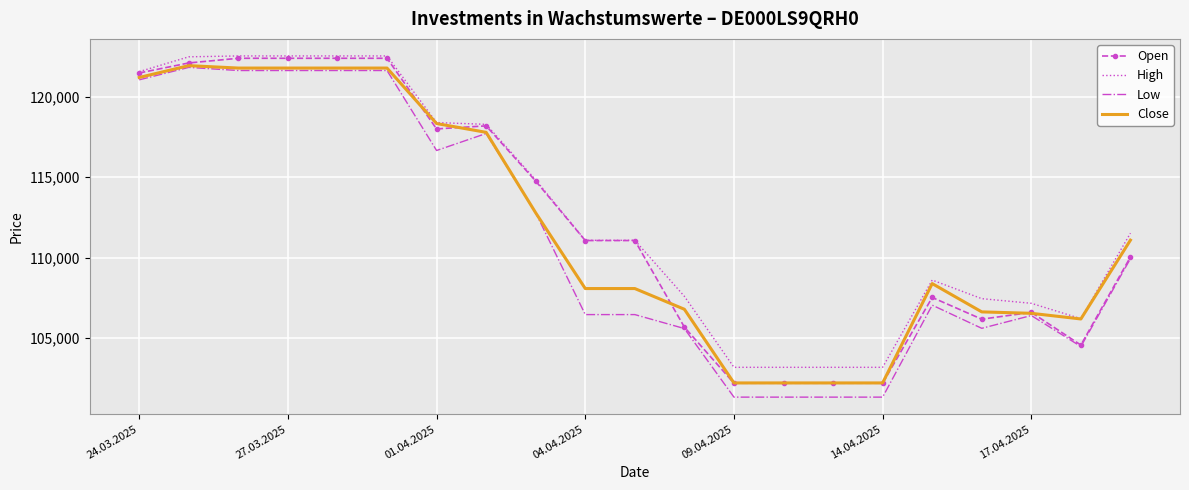

Which series has the largest range (max minus min)?

Low